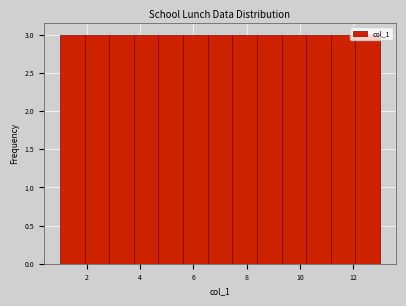

Reading left to right, list every bar in this chart as the range it spans on the x-axis followed by its height. Neither the bar edges nor the heights are printed on the chart, so give them approximately, as read against the axes.

1.0 to 2.0: 3
2.0 to 2.8: 3
2.8 to 3.8: 3
3.8 to 4.6: 3
4.6 to 5.6: 3
5.6 to 6.6: 3
6.6 to 7.4: 3
7.4 to 8.4: 3
8.4 to 9.4: 3
9.4 to 10.2: 3
10.2 to 11.2: 3
11.2 to 12.0: 3
12.0 to 13.0: 3